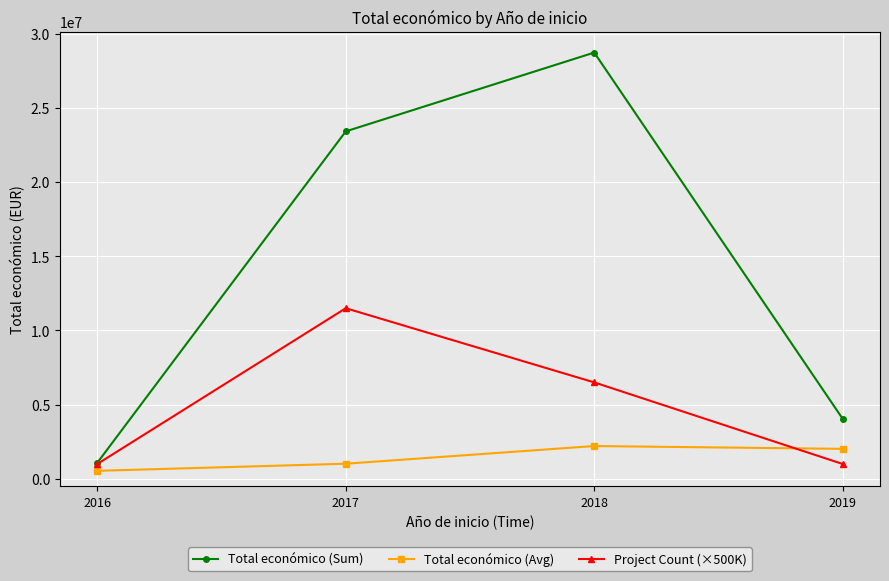

What is the spread (max minus min) of values at 2016?

539731.0